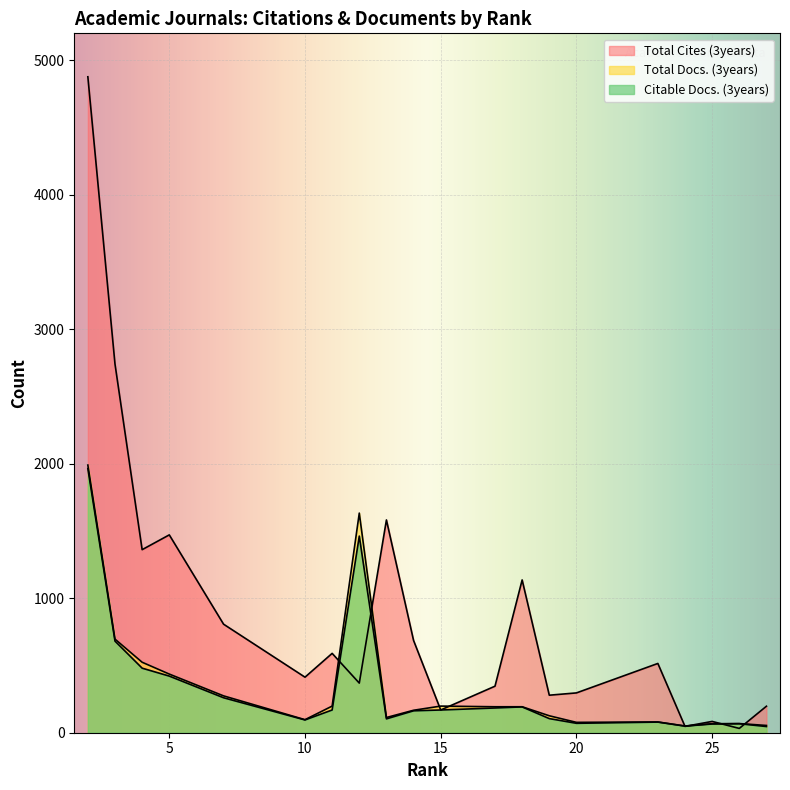

In Citable Docs. (3years), how many points are higher than both neighbors (excluding endpoints)?

5